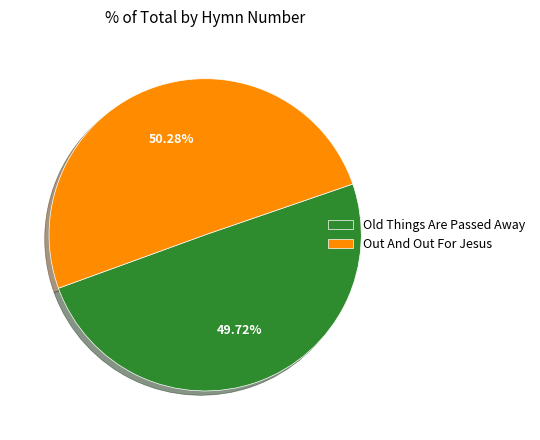

How many slices are in this pie chart?

2